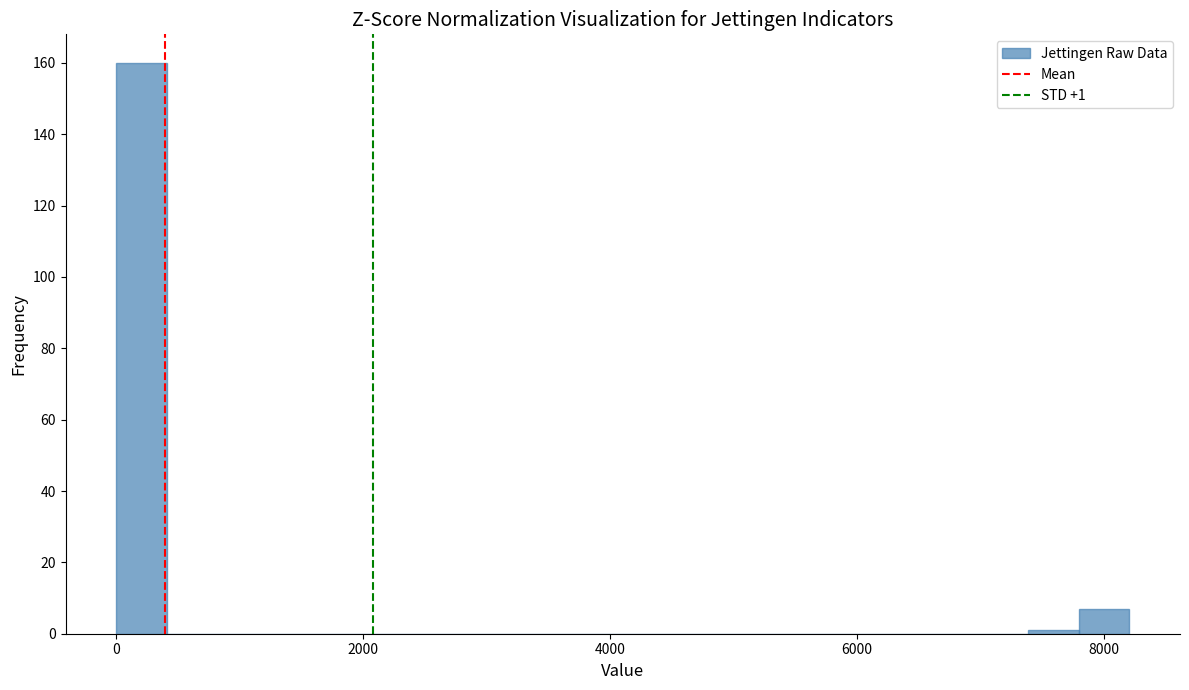

Around what value on the x-axis is the tallest bar? Give the approximate position of its centre, as read against the axis.

200